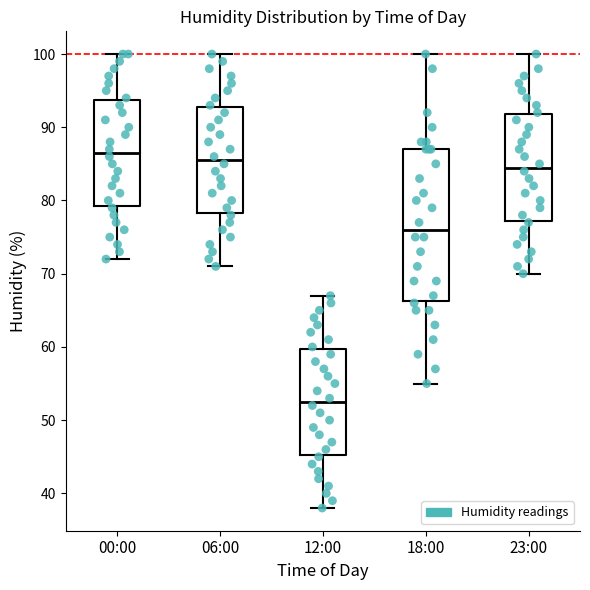

Reading left to right, transcribe this box plot: for each box, give where its median line is, the range the box spans, and where its two whiskers end, as read against the y-axis. The values are not printed on the chart, so give them approximately, as read against the axis.

00:00: median 87, box 79 to 94, whiskers 72 to 100
06:00: median 86, box 78 to 93, whiskers 71 to 100
12:00: median 53, box 45 to 60, whiskers 38 to 67
18:00: median 76, box 66 to 87, whiskers 55 to 100
23:00: median 85, box 77 to 92, whiskers 70 to 100